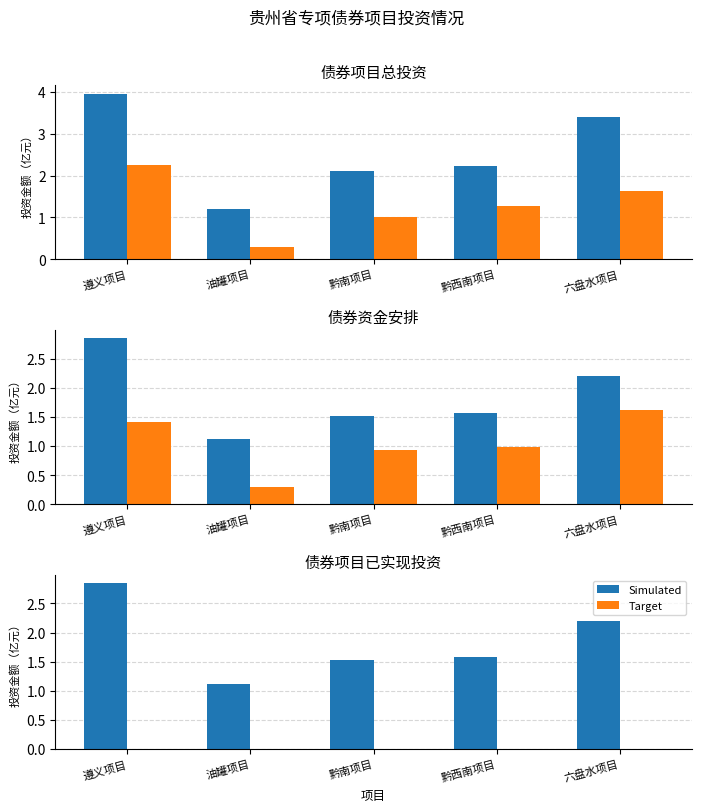

The value of Target at 黔南项目 is 0.0. True or false?

True